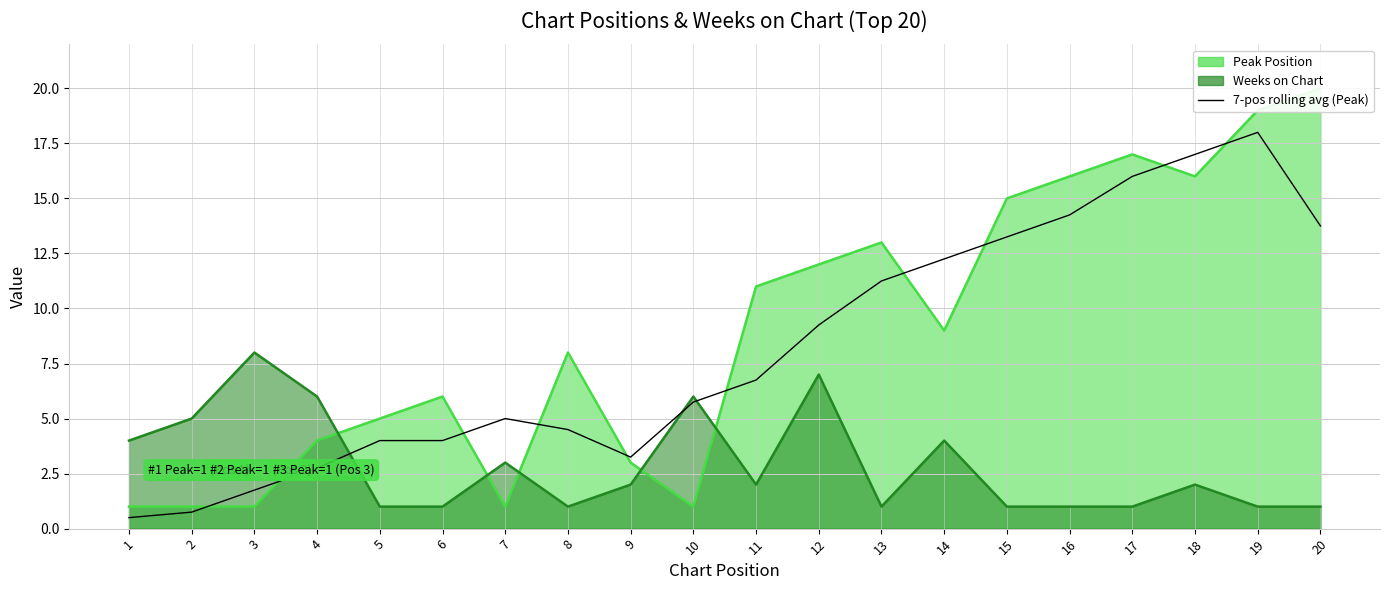

Reading right to left, extract all data points from this chart.

20=13.8	19=18.0	18=17.0	17=16.0	16=14.2	15=13.2	14=12.2	13=11.2	12=9.2	11=6.8	10=5.8	9=3.2	8=4.5	7=5.0	6=4.0	5=4.0	4=2.8	3=1.8	2=0.8	1=0.5